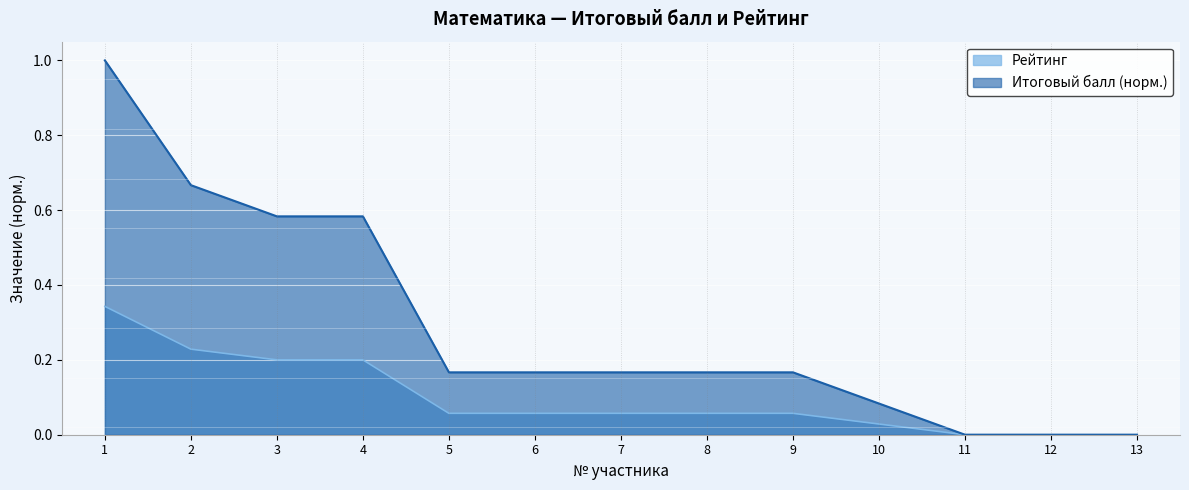

Between 6 and 9, which is larger?

6